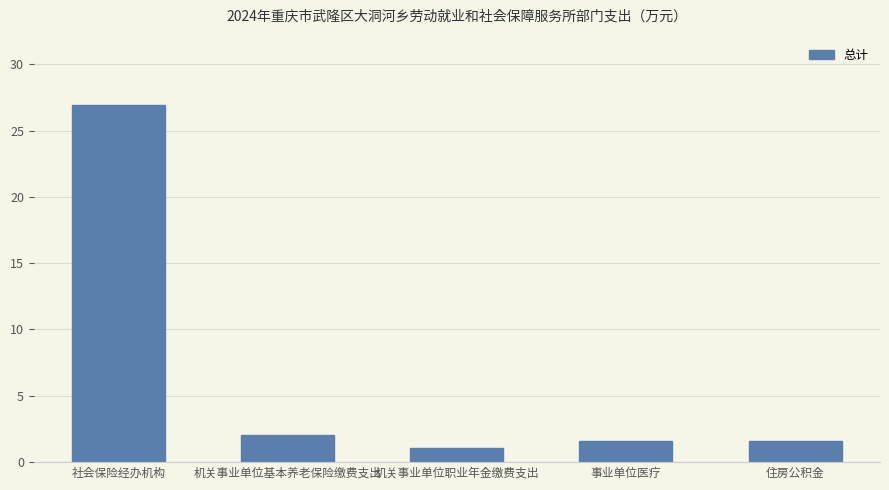

What is the difference between the second highest and minimum values?

1.0